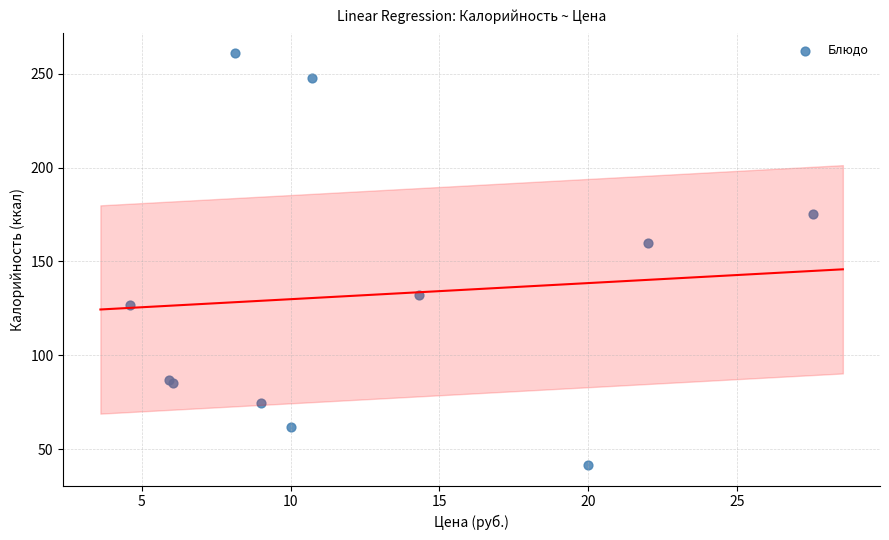

What Y value in the scatter plot is closest to 151?

160.0